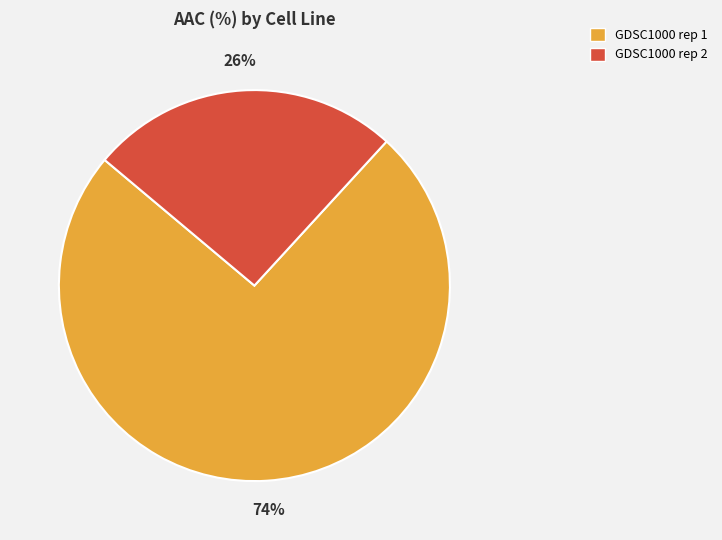

To the nearest percent, what is the average slice percentage?

50%